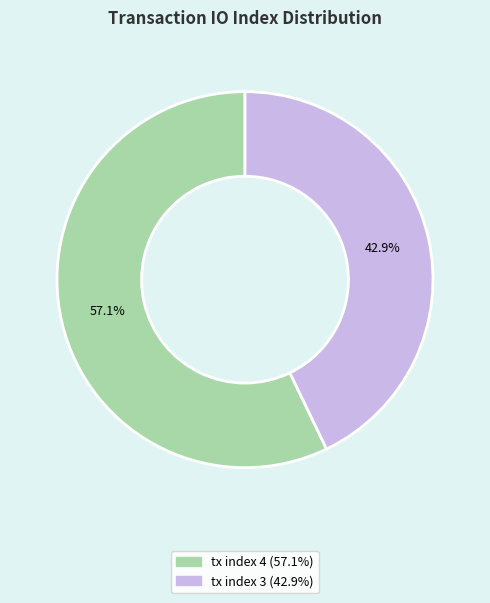

To the nearest percent, what is the difference between the tx index 3 and tx index 4 slice percentages?

14%